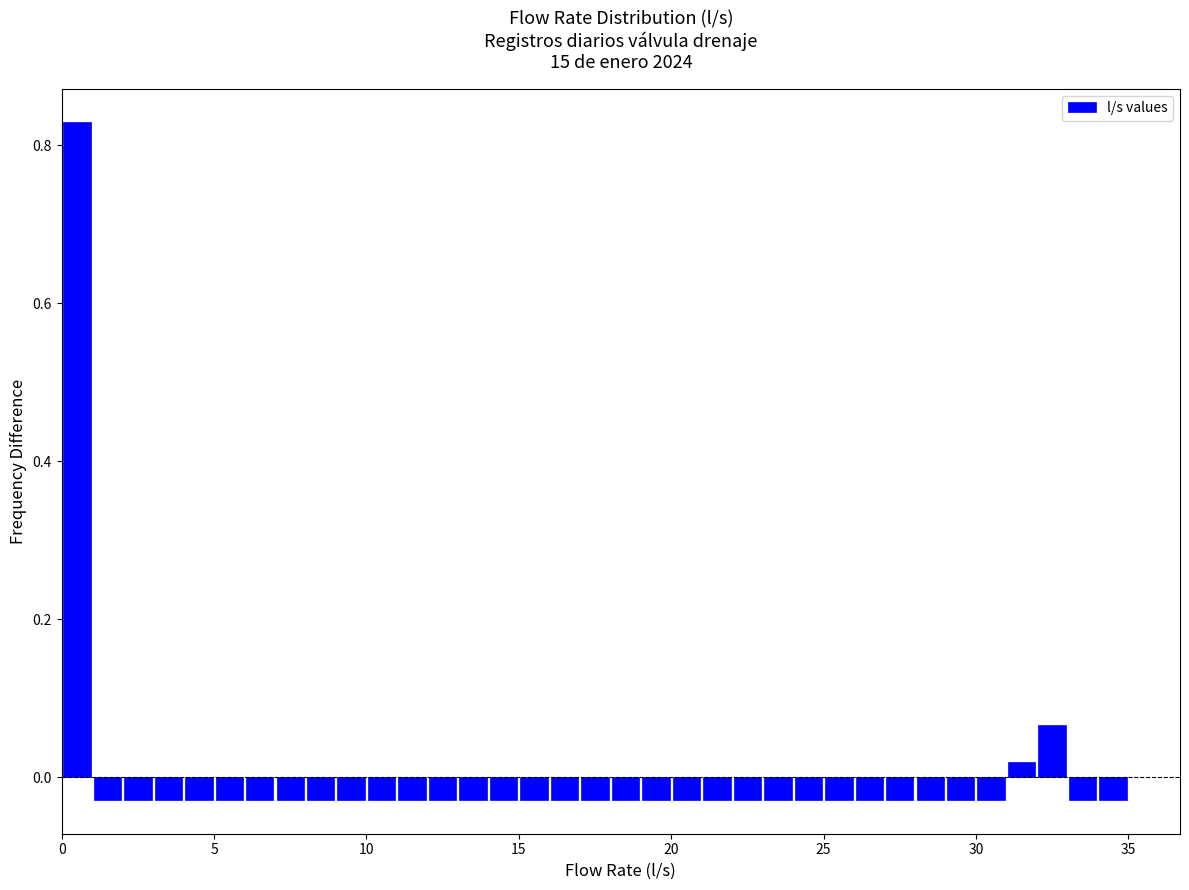

Around what value on the x-axis is the tallest bar? Give the approximate position of its centre, as read against the axis.

0.5